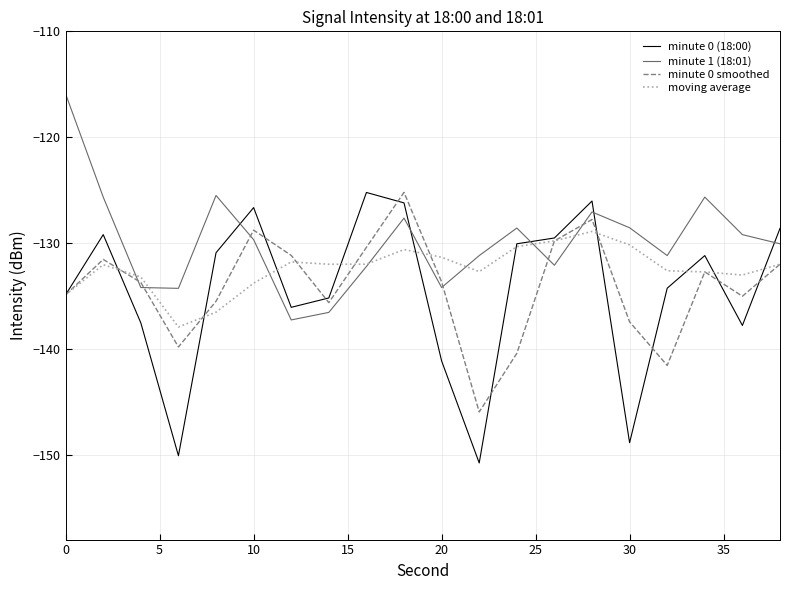

Which series has the largest total across all categories?

minute 1 (18:01)